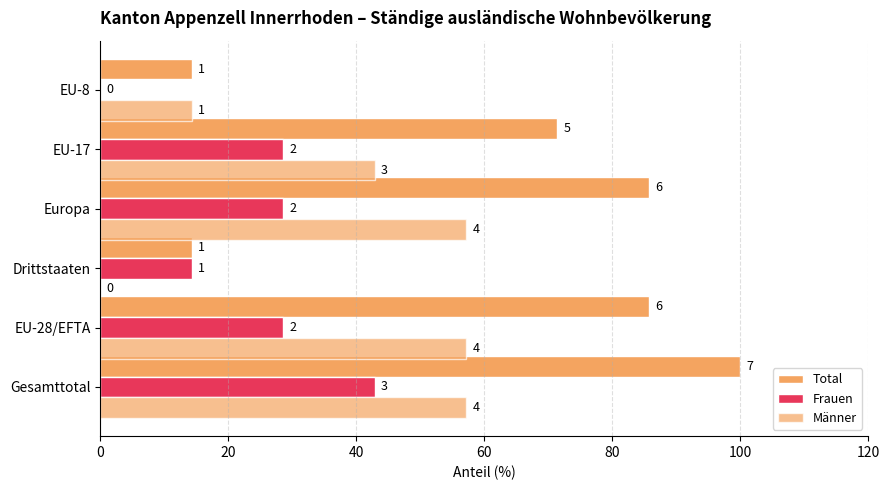

How many categories are shown in the chart?

6